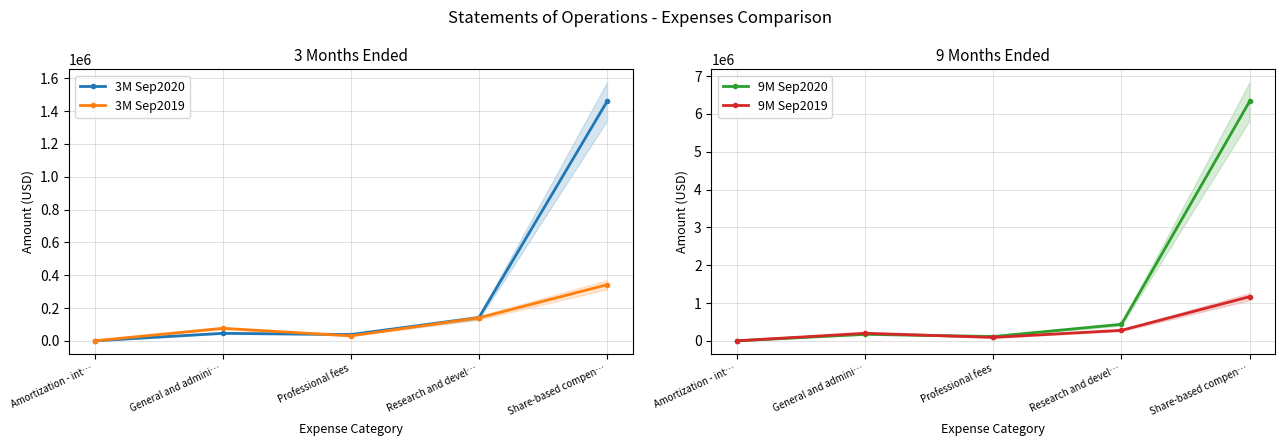

The value of 9M Sep2020 at Amortization - int… is 2250. True or false?

True